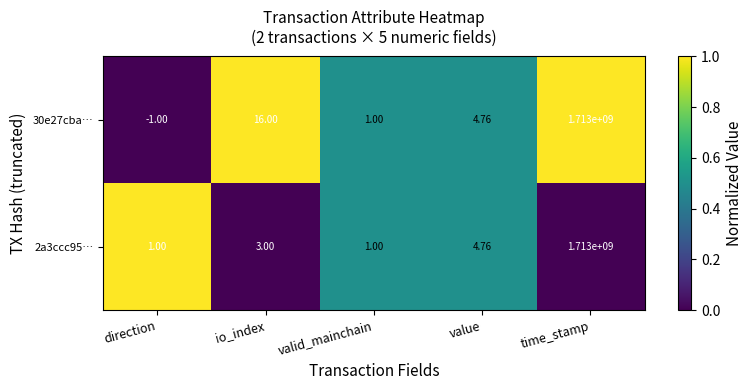

Which series has the largest total across all categories?

30e27cba…